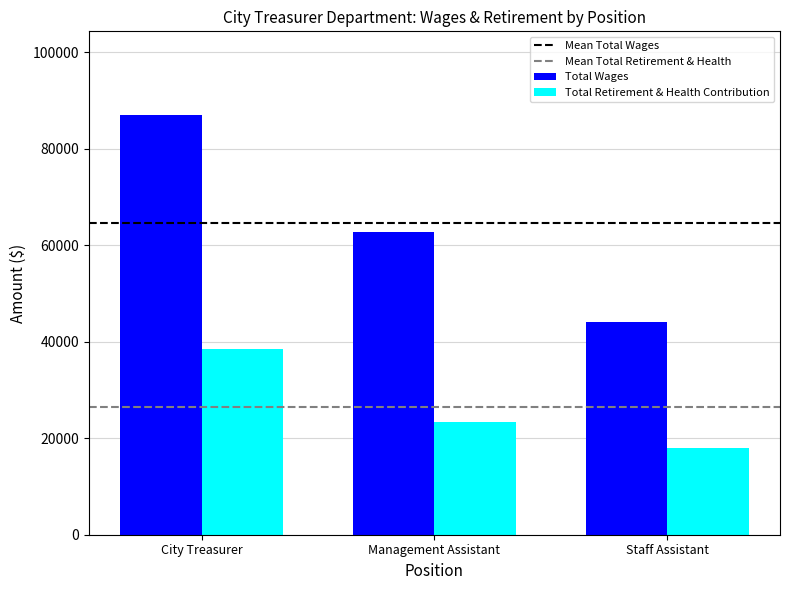

Reading right to left, list all the values displayed in this chart.

Total Wages: 44028	62651	86939
Total Retirement & Health Contribution: 17964	23279	38459